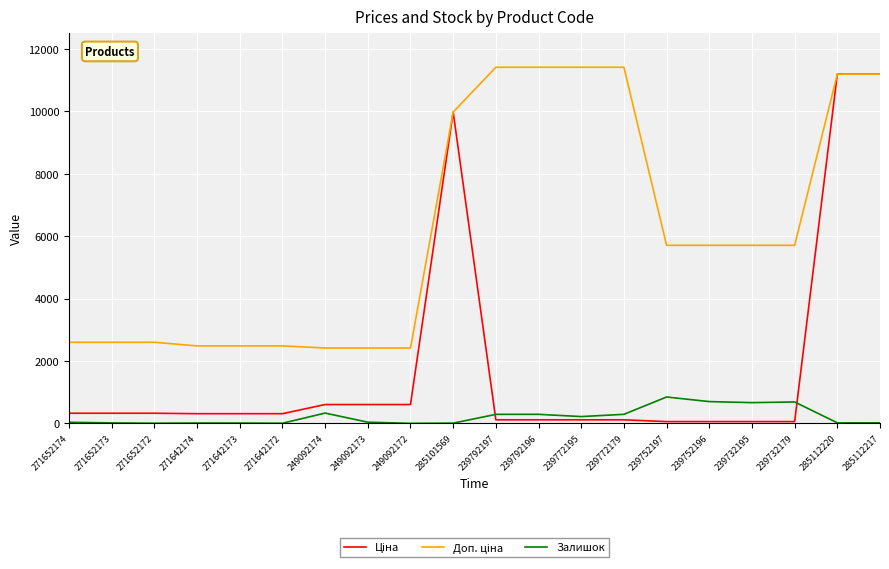

True or false: Залишок has a value of 330.0 at 249092174.

True